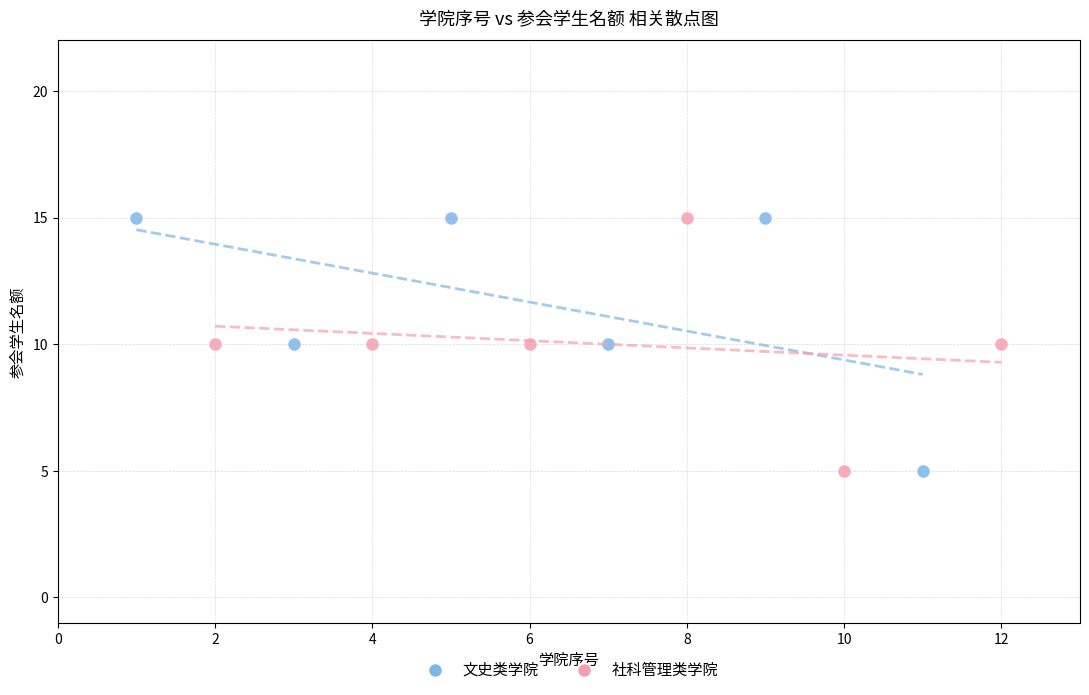

What are all the series names shown in the legend?

文史类学院, 社科管理类学院